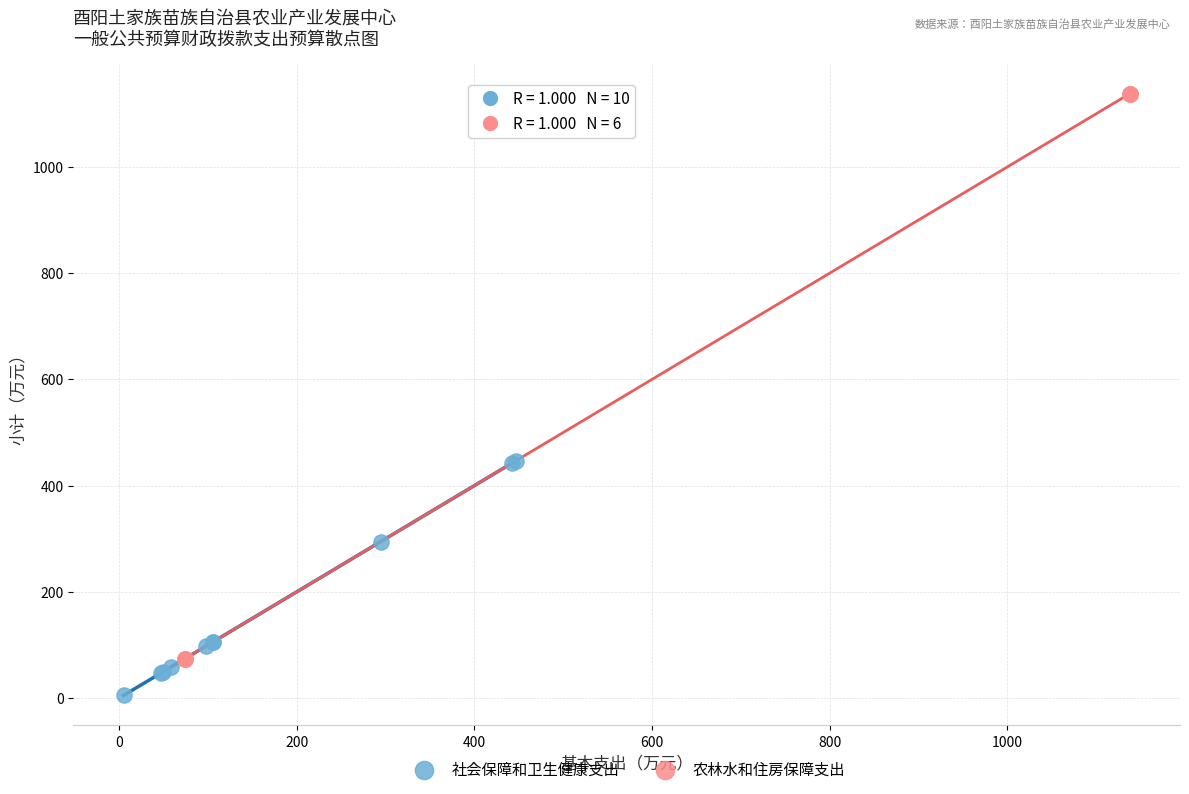

Which series reaches the minimum Y coordinate?

社会保障和卫生健康支出